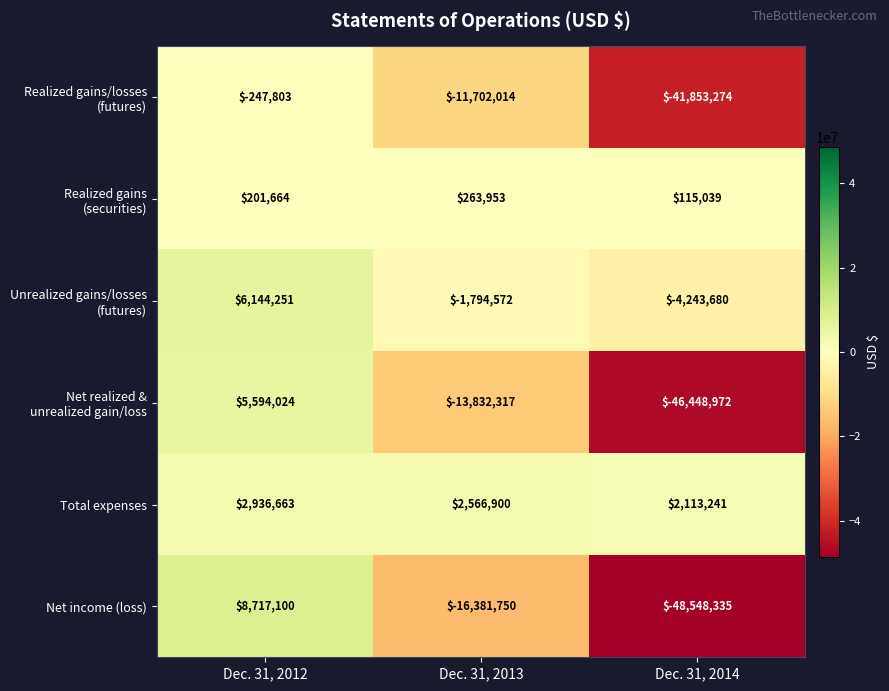

What is the minimum value for Total expenses?

2113241